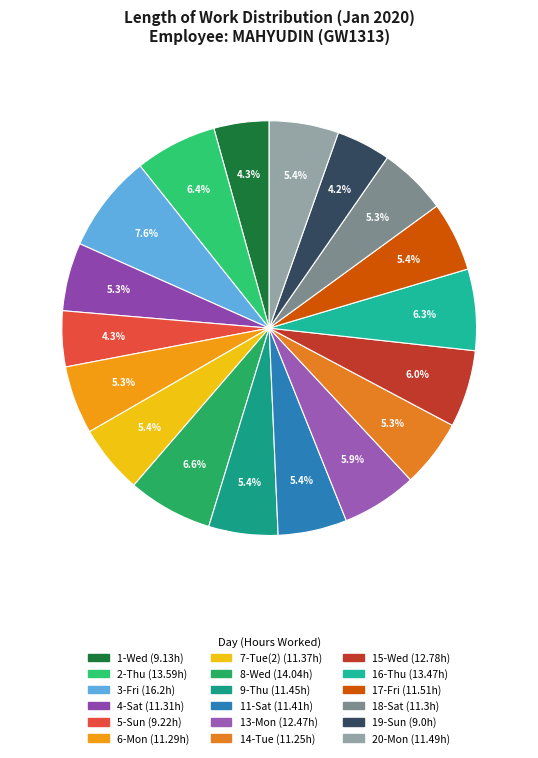

Is there a majority slice in this chart?

No